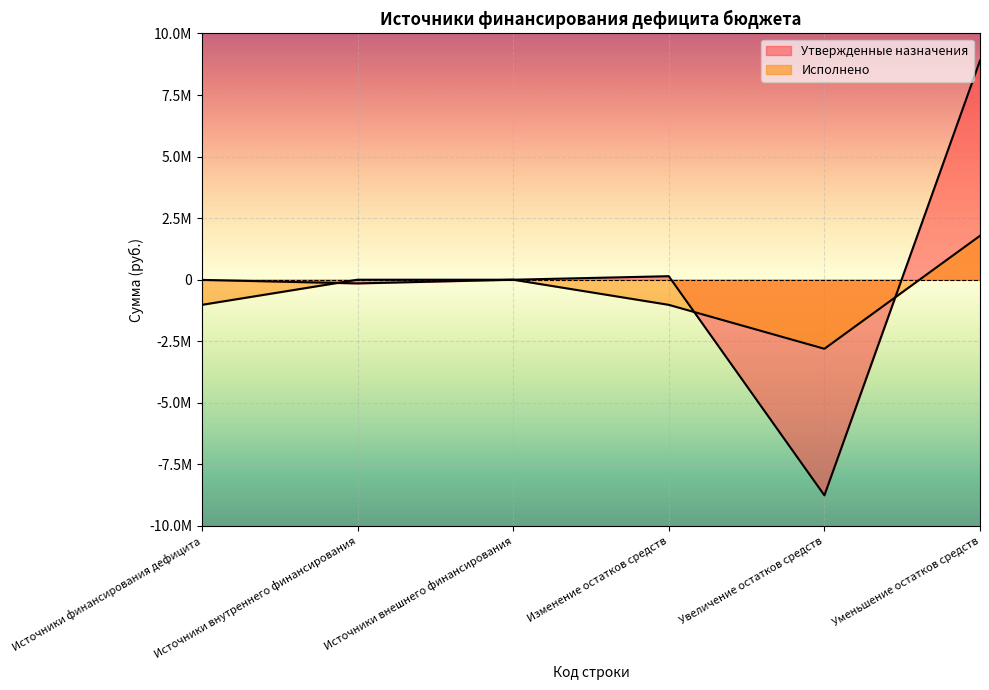

Count the number of data series in this chart.

2